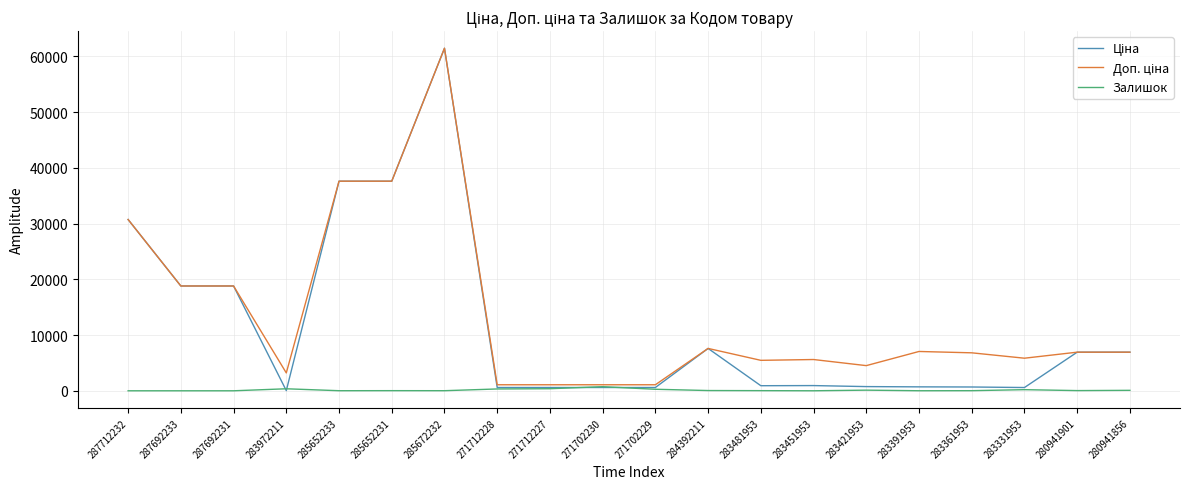

How many lines are shown in the chart?

3